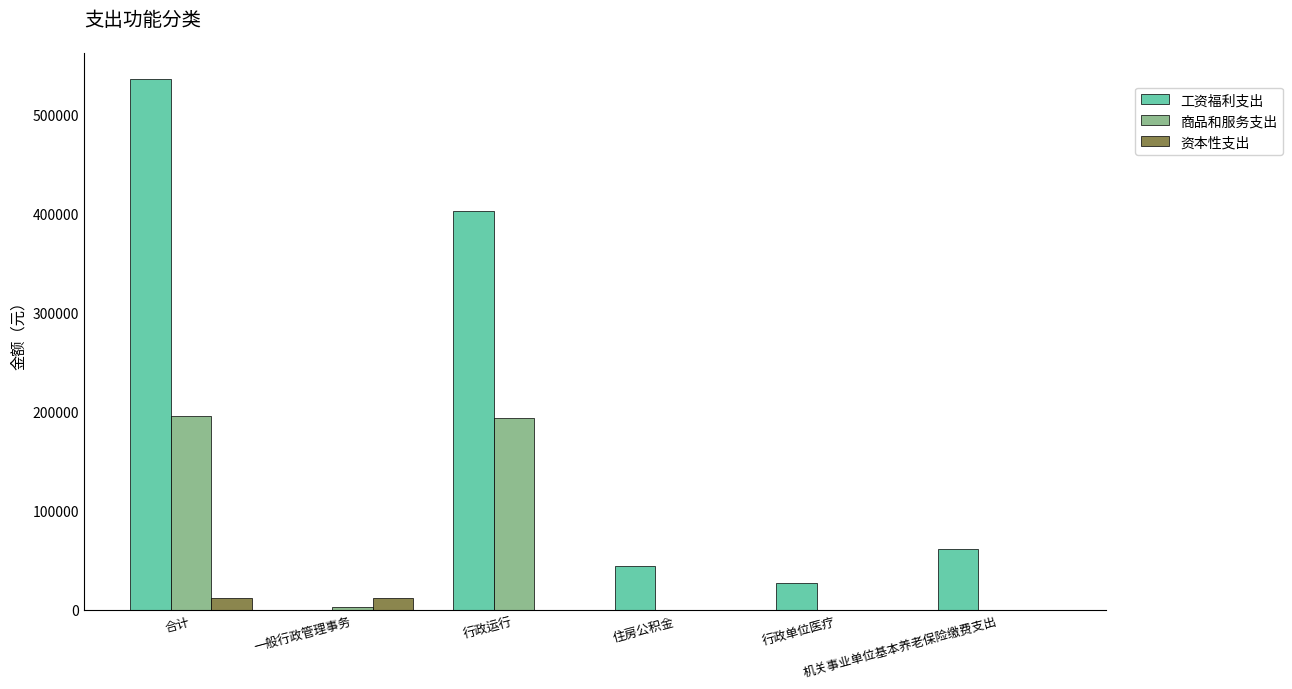

What is the maximum value shown in the chart?

536054.8